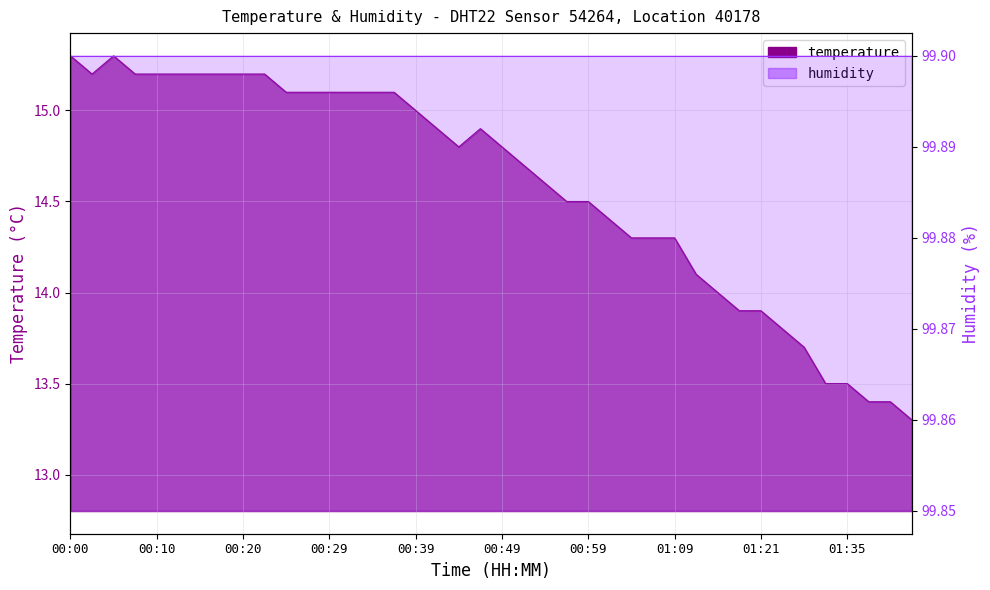

How many points are higher than both their immediate neighbors (excluding endpoints)?

2